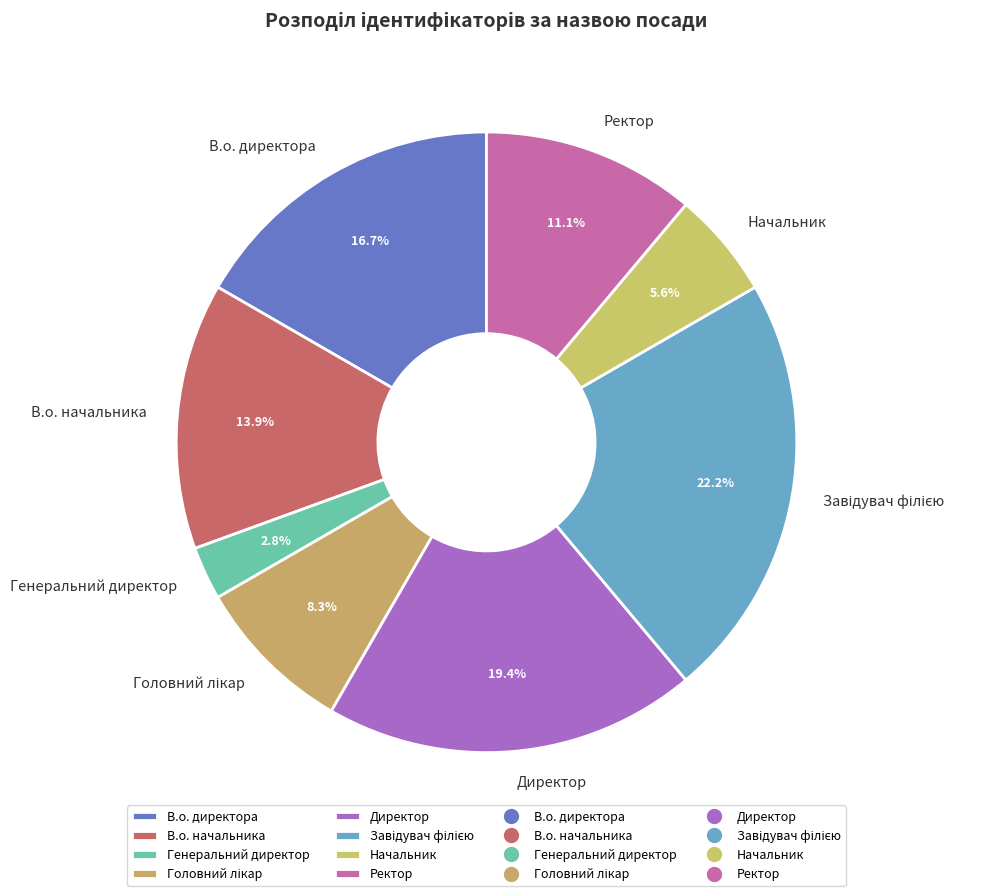

Does any single category account for the majority?

No